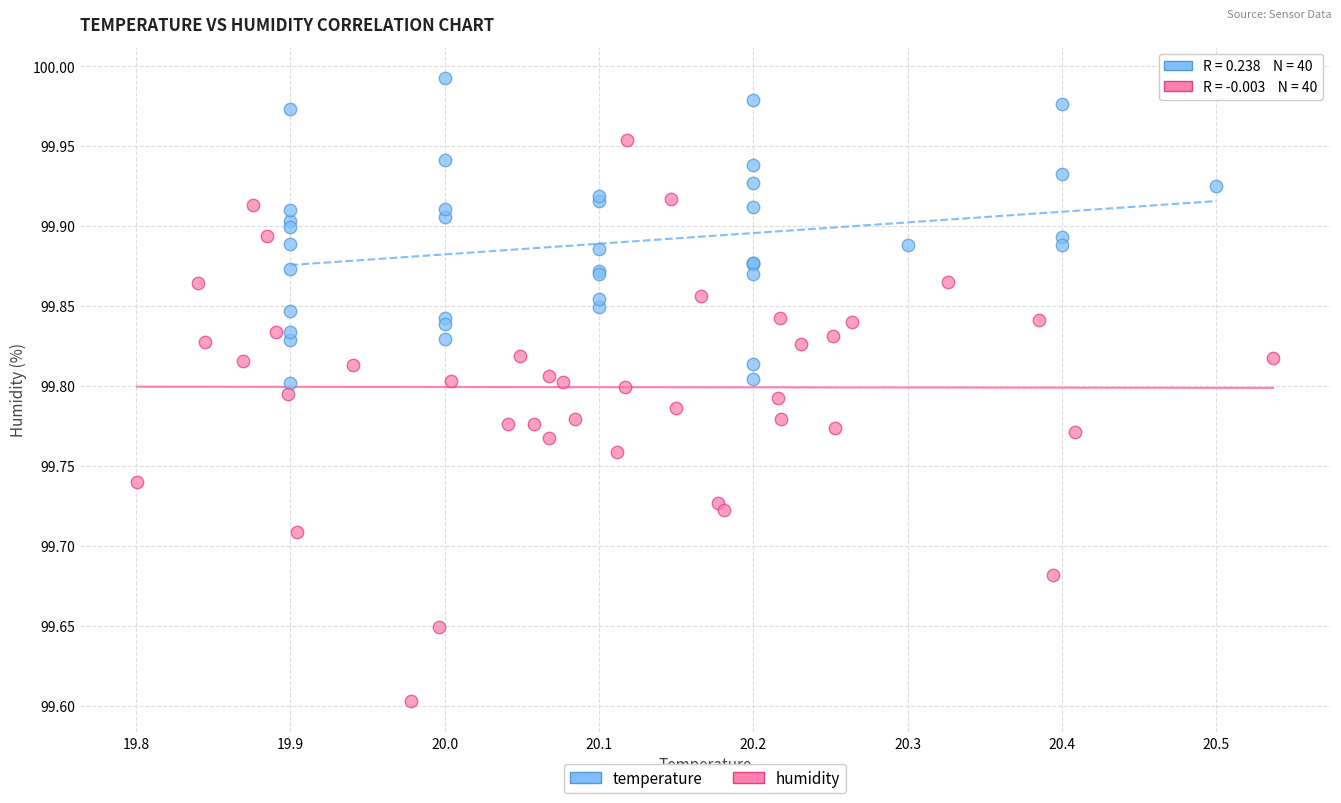

Which series reaches the maximum Y coordinate?

temperature